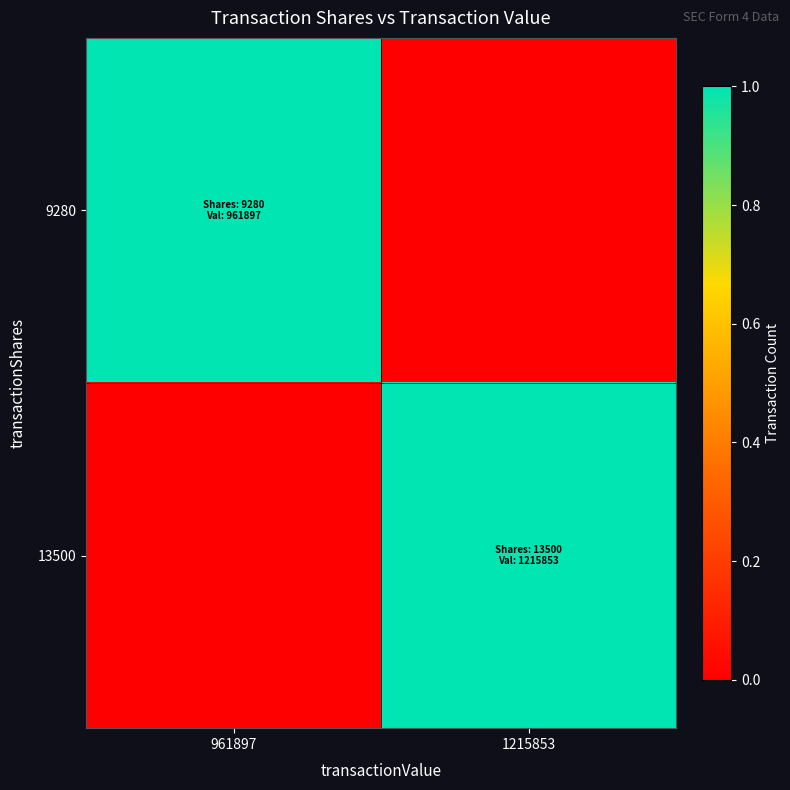

How many series are shown in this chart?

2